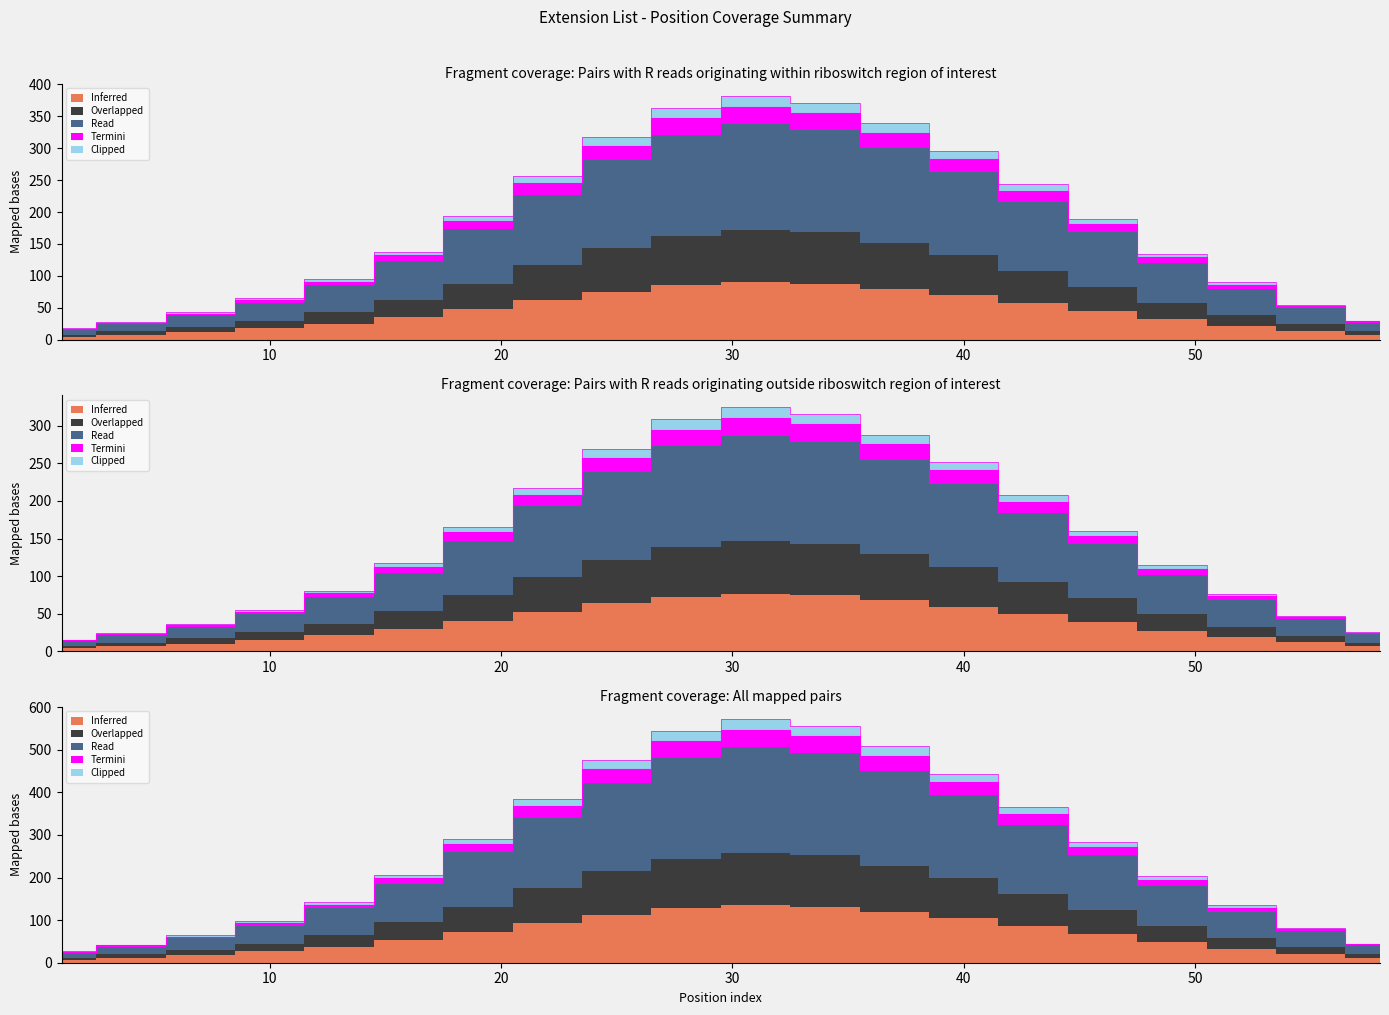

What is the sum of all Termini values?

3648.0